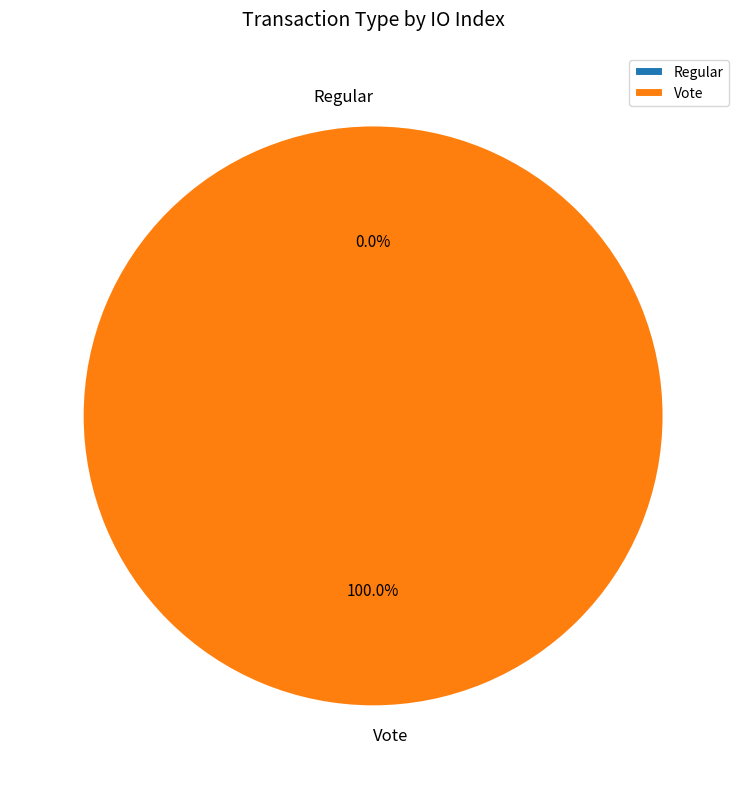

Is there any slice that represents more than half of the pie?

Yes